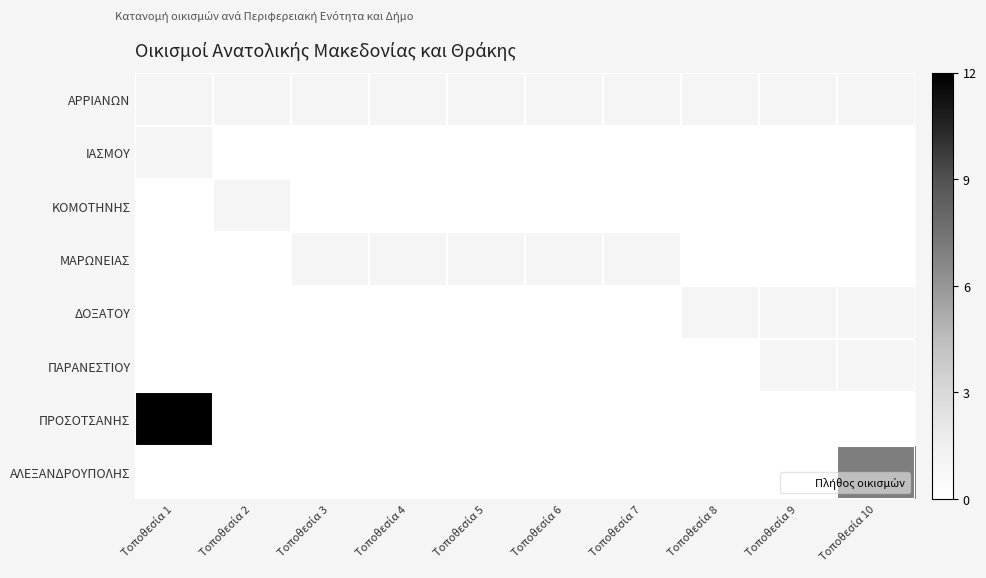

Reading right to left, list all the values displayed in this chart.

ΑΡΡΙΑΝΩΝ: Τοποθεσία 10=1	Τοποθεσία 9=1	Τοποθεσία 8=1	Τοποθεσία 7=1	Τοποθεσία 6=1	Τοποθεσία 5=1	Τοποθεσία 4=1	Τοποθεσία 3=1	Τοποθεσία 2=1	Τοποθεσία 1=1
ΙΑΣΜΟΥ: Τοποθεσία 10=0	Τοποθεσία 9=0	Τοποθεσία 8=0	Τοποθεσία 7=0	Τοποθεσία 6=0	Τοποθεσία 5=0	Τοποθεσία 4=0	Τοποθεσία 3=0	Τοποθεσία 2=0	Τοποθεσία 1=1
ΚΟΜΟΤΗΝΗΣ: Τοποθεσία 10=0	Τοποθεσία 9=0	Τοποθεσία 8=0	Τοποθεσία 7=0	Τοποθεσία 6=0	Τοποθεσία 5=0	Τοποθεσία 4=0	Τοποθεσία 3=0	Τοποθεσία 2=1	Τοποθεσία 1=0
ΜΑΡΩΝΕΙΑΣ: Τοποθεσία 10=0	Τοποθεσία 9=0	Τοποθεσία 8=0	Τοποθεσία 7=1	Τοποθεσία 6=1	Τοποθεσία 5=1	Τοποθεσία 4=1	Τοποθεσία 3=1	Τοποθεσία 2=0	Τοποθεσία 1=0
ΔΟΞΑΤΟΥ: Τοποθεσία 10=1	Τοποθεσία 9=1	Τοποθεσία 8=1	Τοποθεσία 7=0	Τοποθεσία 6=0	Τοποθεσία 5=0	Τοποθεσία 4=0	Τοποθεσία 3=0	Τοποθεσία 2=0	Τοποθεσία 1=0
ΠΑΡΑΝΕΣΤΙΟΥ: Τοποθεσία 10=1	Τοποθεσία 9=1	Τοποθεσία 8=0	Τοποθεσία 7=0	Τοποθεσία 6=0	Τοποθεσία 5=0	Τοποθεσία 4=0	Τοποθεσία 3=0	Τοποθεσία 2=0	Τοποθεσία 1=0
ΠΡΟΣΟΤΣΑΝΗΣ: Τοποθεσία 10=0	Τοποθεσία 9=0	Τοποθεσία 8=0	Τοποθεσία 7=0	Τοποθεσία 6=0	Τοποθεσία 5=0	Τοποθεσία 4=0	Τοποθεσία 3=0	Τοποθεσία 2=0	Τοποθεσία 1=12
ΑΛΕΞΑΝΔΡΟΥΠΟΛΗΣ: Τοποθεσία 10=7	Τοποθεσία 9=0	Τοποθεσία 8=0	Τοποθεσία 7=0	Τοποθεσία 6=0	Τοποθεσία 5=0	Τοποθεσία 4=0	Τοποθεσία 3=0	Τοποθεσία 2=0	Τοποθεσία 1=0